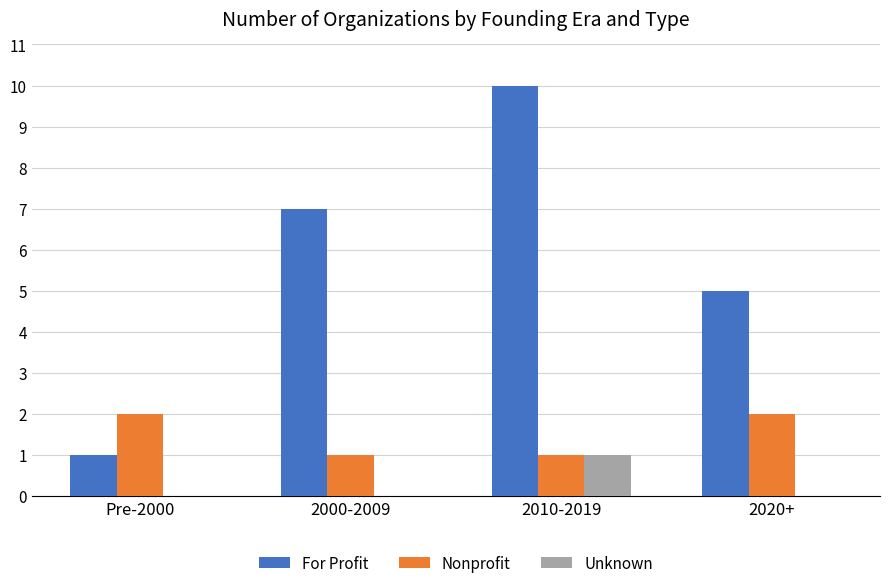

Which label corresponds to the largest value in the chart?

2010-2019